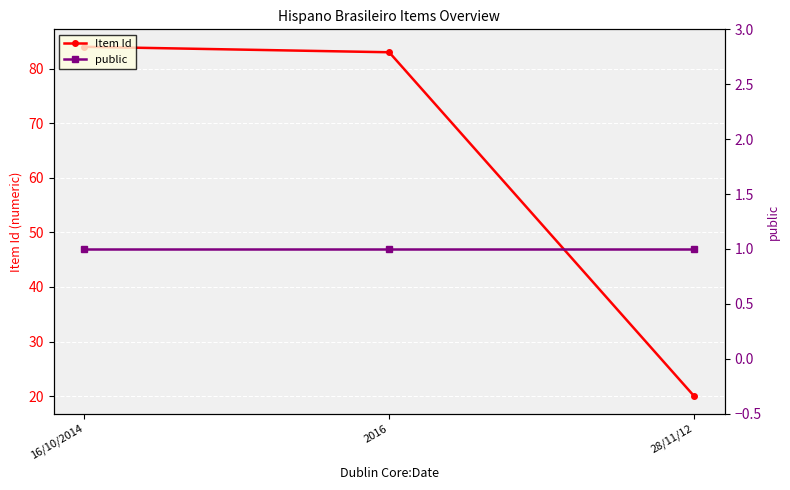

Is this an area chart (filled region under the line)?

No